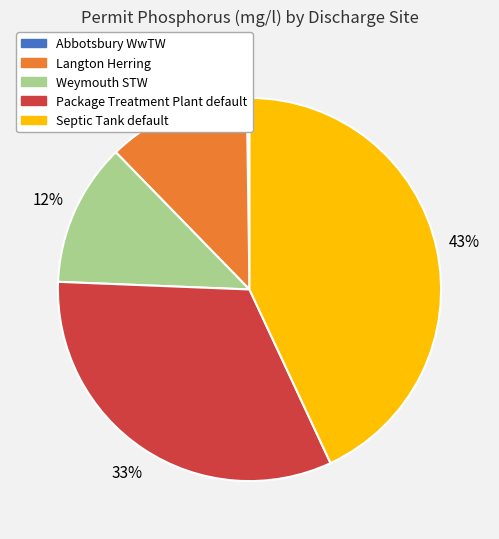

To the nearest percent, what is the difference between the Septic Tank default and Weymouth STW slice percentages?

31%